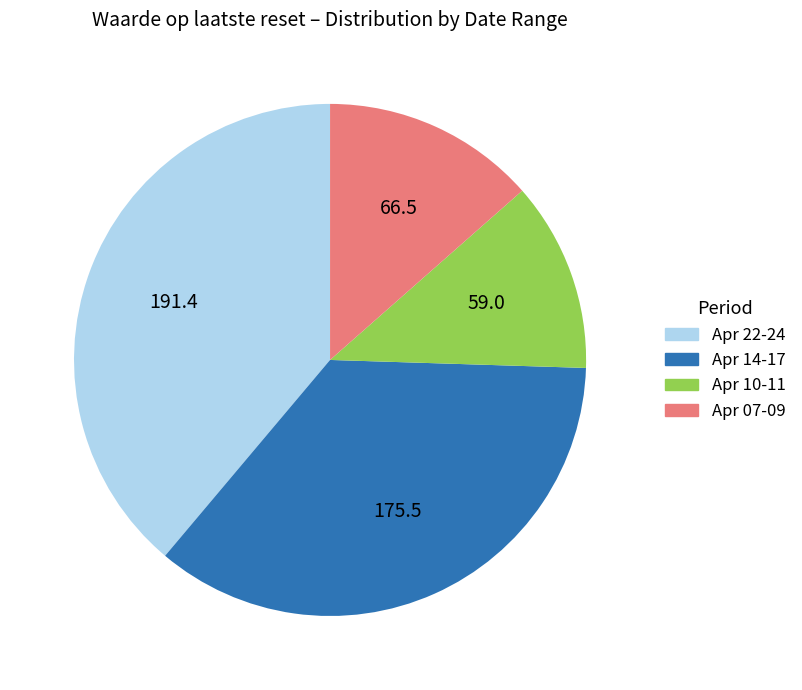

Is there any slice that represents more than half of the pie?

No